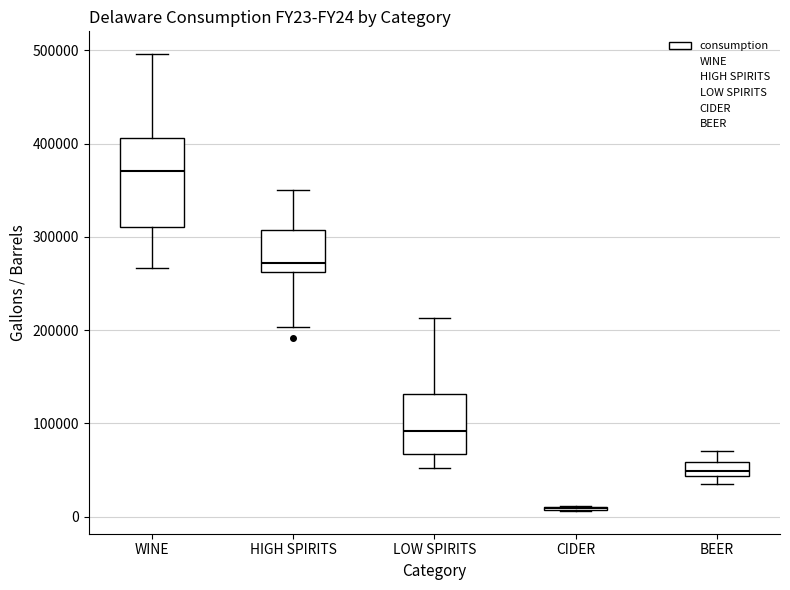

Reading left to right, transcribe this box plot: for each box, give where its median line is, the range the box spans, and where its two whiskers end, as read against the y-axis. The values are not printed on the chart, so give them approximately, as read against the axis.

WINE: median 370000, box 310000 to 410000, whiskers 270000 to 500000
HIGH SPIRITS: median 270000, box 260000 to 310000, whiskers 200000 to 350000
LOW SPIRITS: median 90000, box 70000 to 130000, whiskers 50000 to 210000
CIDER: box collapsed to a line at 10000, whiskers 10000 to 10000
BEER: median 50000, box 40000 to 60000, whiskers 40000 (below the box's lower edge) to 70000